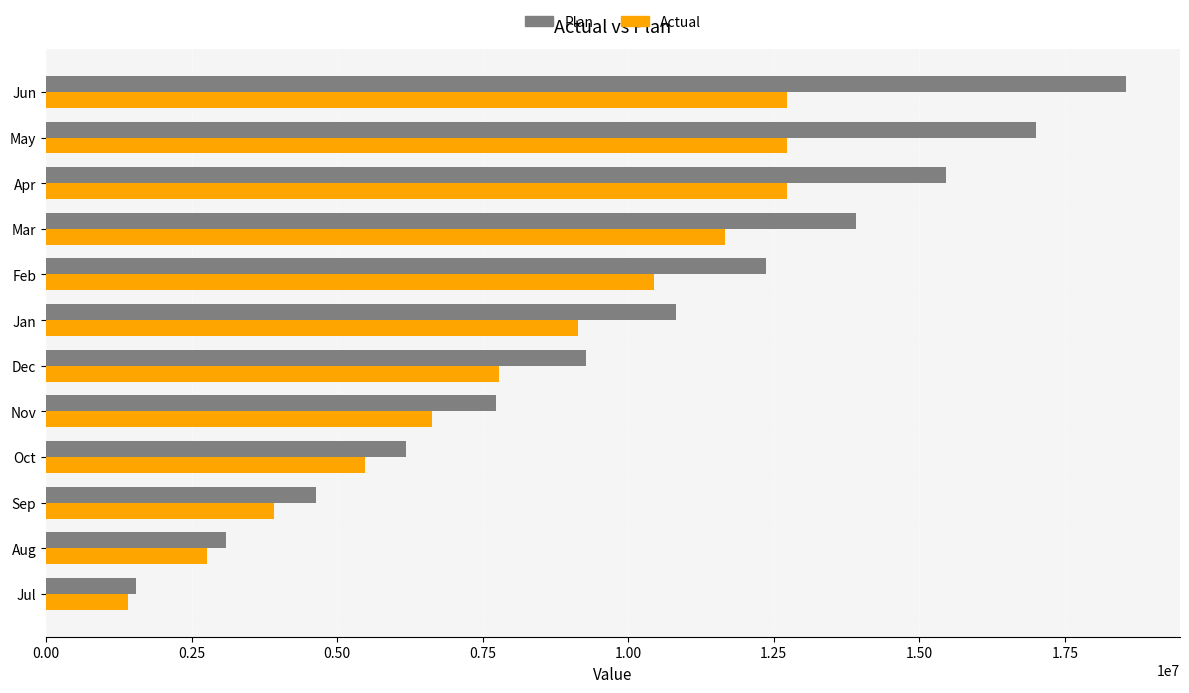

What is the maximum value shown in the chart?

18551754.0